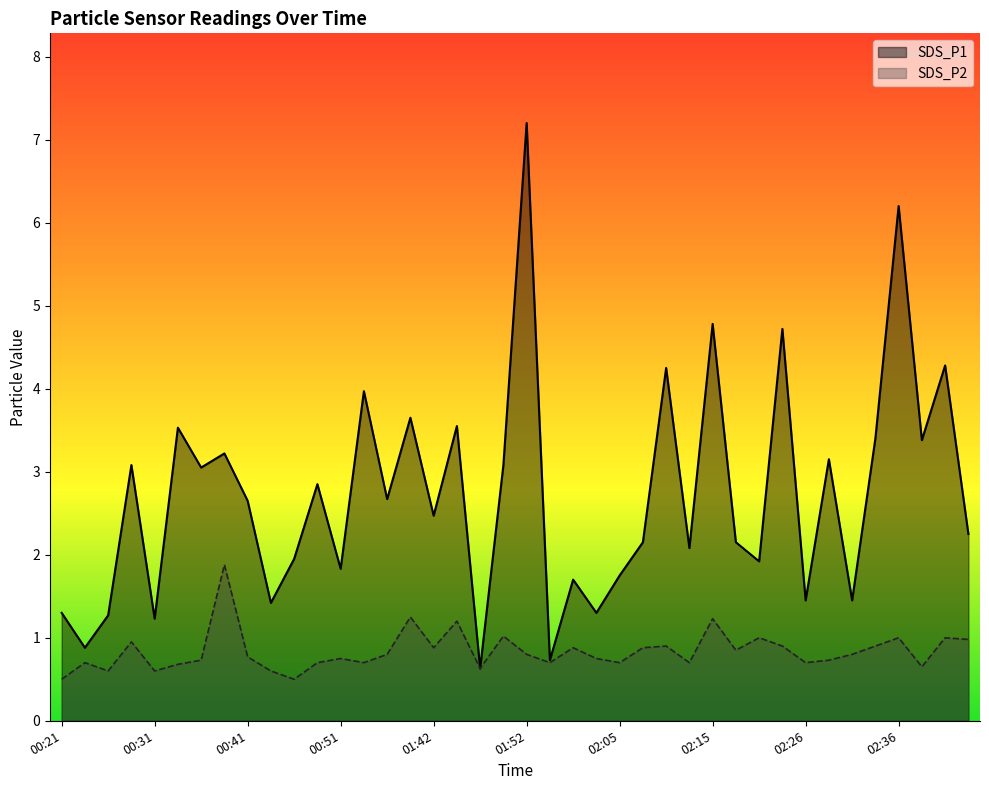

Reading left to right, extract all data points from this chart.

SDS_P1: 00:21=1.3	00:23=0.9	00:26=1.3	00:28=3.1	00:31=1.2	00:33=3.5	00:36=3.0	00:38=3.2	00:41=2.6	00:43=1.4	00:46=1.9	00:48=2.9	00:51=1.8	00:53=4.0	01:36=2.7	01:39=3.6	01:42=2.5	01:44=3.5	01:47=0.6	01:49=3.1	01:52=7.2	01:54=0.7	01:57=1.7	01:59=1.3	02:05=1.8	02:07=2.1	02:10=4.2	02:13=2.1	02:15=4.8	02:18=2.1	02:20=1.9	02:23=4.7	02:26=1.4	02:28=3.1	02:31=1.4	02:33=3.4	02:36=6.2	02:38=3.4	02:41=4.3	02:43=2.2
SDS_P2: 00:21=0.5	00:23=0.7	00:26=0.6	00:28=0.9	00:31=0.6	00:33=0.7	00:36=0.7	00:38=1.9	00:41=0.8	00:43=0.6	00:46=0.5	00:48=0.7	00:51=0.8	00:53=0.7	01:36=0.8	01:39=1.2	01:42=0.9	01:44=1.2	01:47=0.6	01:49=1.0	01:52=0.8	01:54=0.7	01:57=0.9	01:59=0.8	02:05=0.7	02:07=0.9	02:10=0.9	02:13=0.7	02:15=1.2	02:18=0.8	02:20=1.0	02:23=0.9	02:26=0.7	02:28=0.7	02:31=0.8	02:33=0.9	02:36=1.0	02:38=0.7	02:41=1.0	02:43=1.0